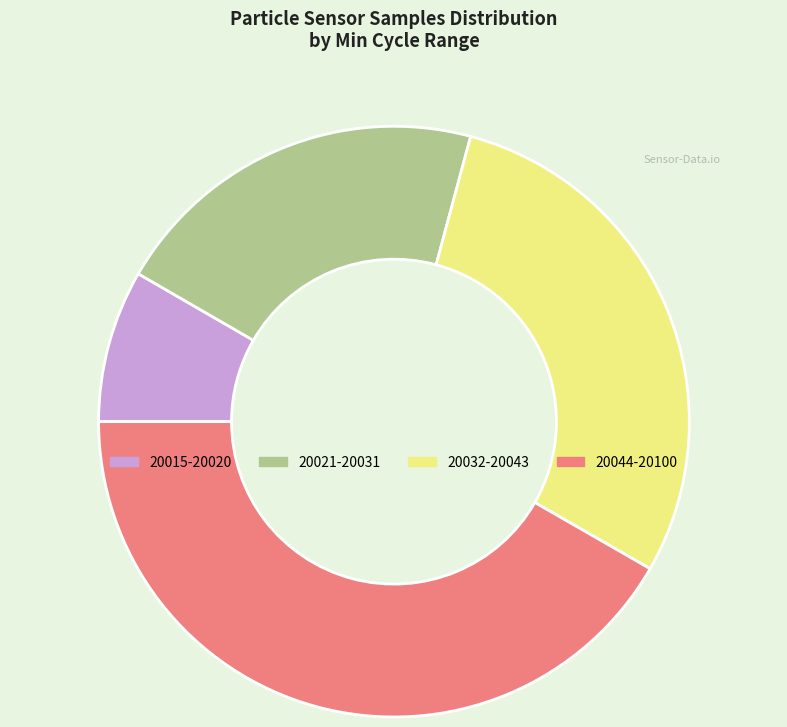

Is there a majority slice in this chart?

No